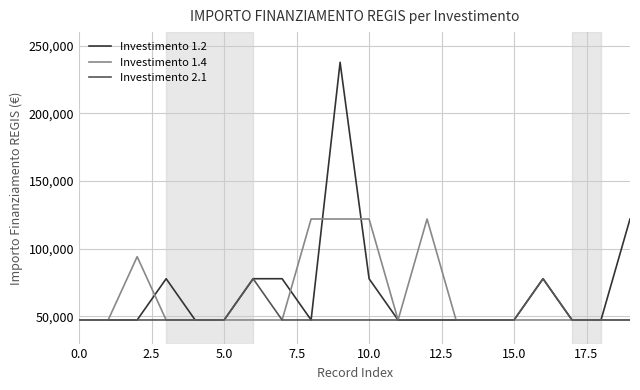

What is the maximum value for Investimento 1.4?

121992